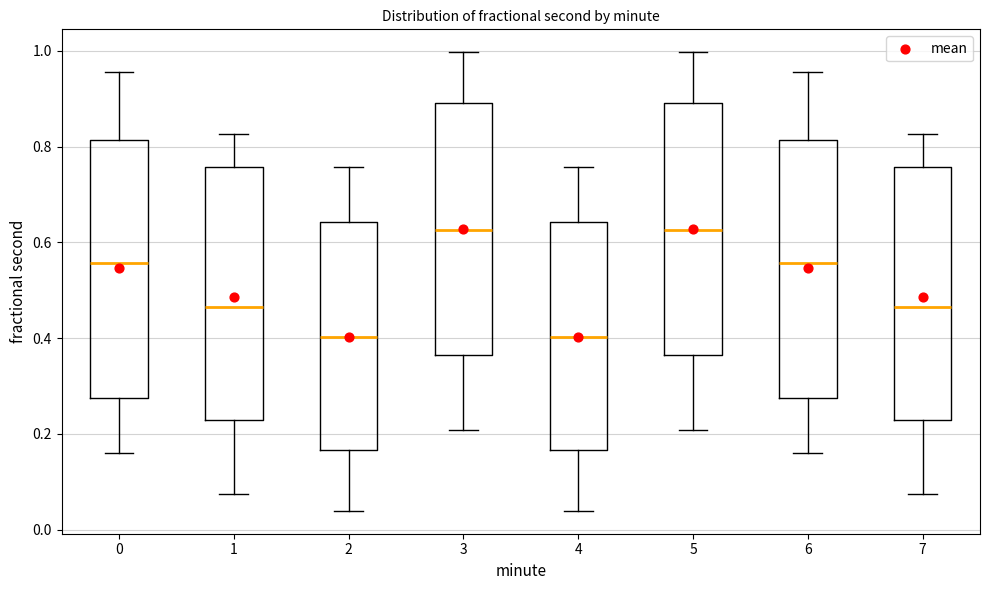

Where is the lower edge of the box at x = 2 on the y-axis? The values are not printed on the chart, so give them approximately, as read against the axis.

0.16